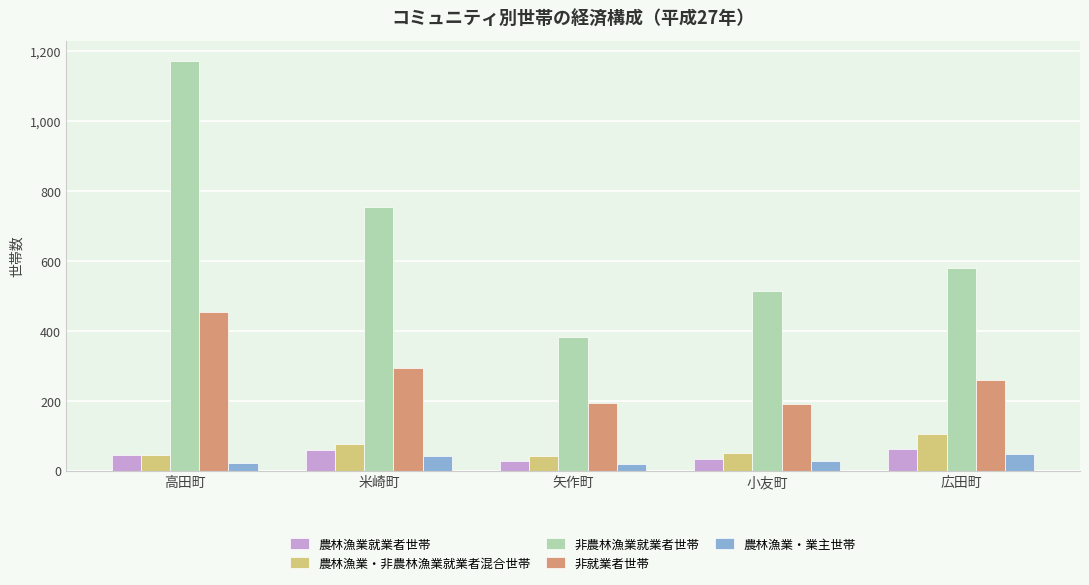

Are the bars horizontal?

No